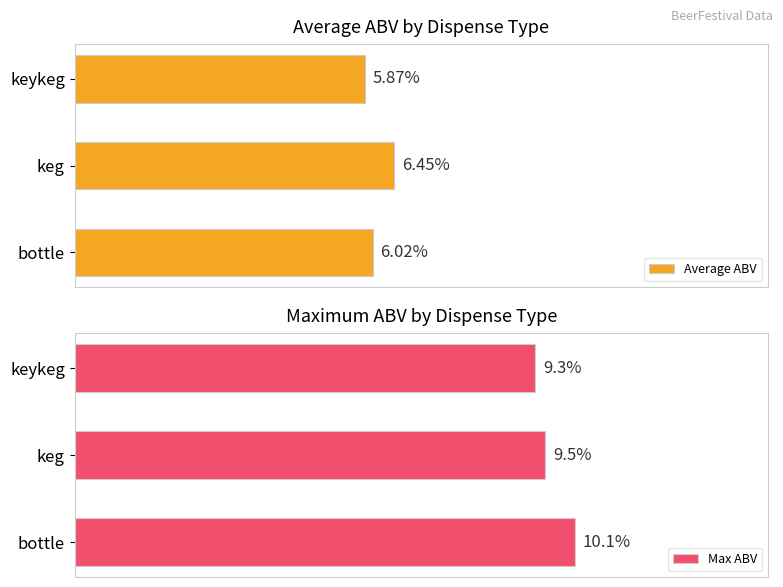

What is the difference between the second highest and minimum values in the Max ABV series?

0.2